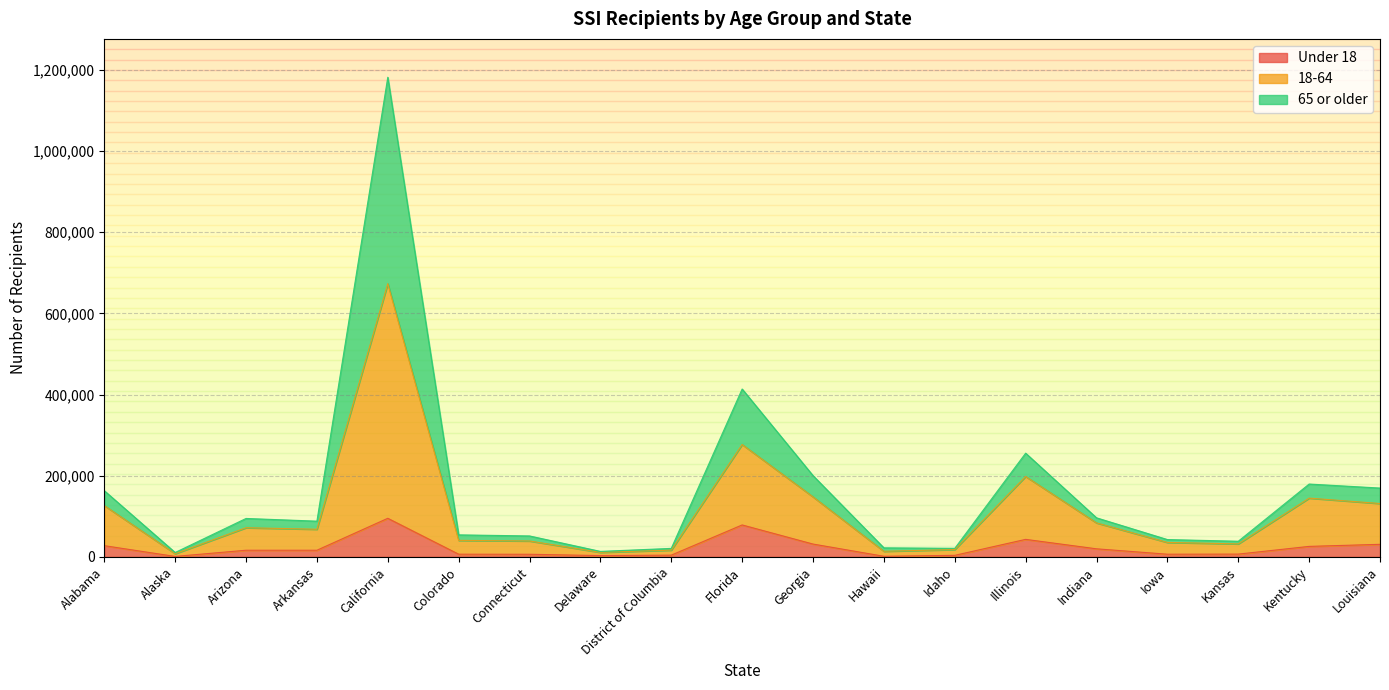

What is the greatest value displayed?

1181681